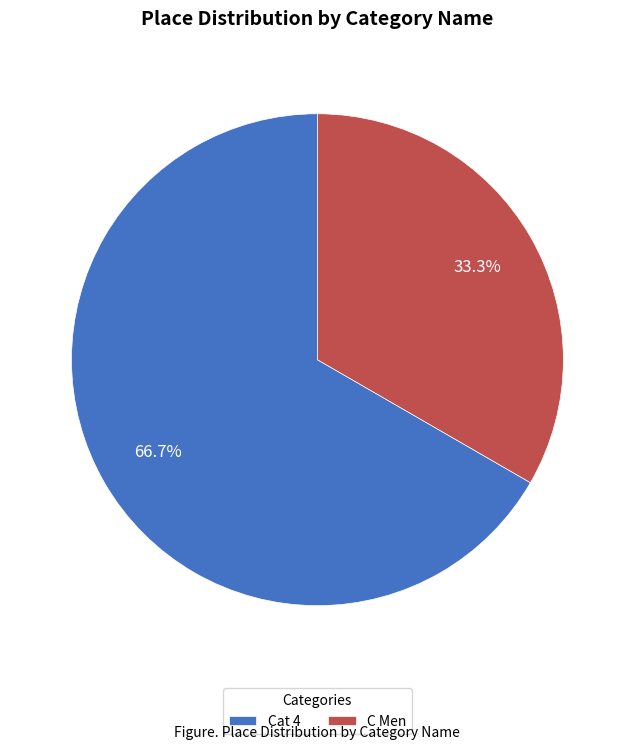

Does any single category account for the majority?

Yes